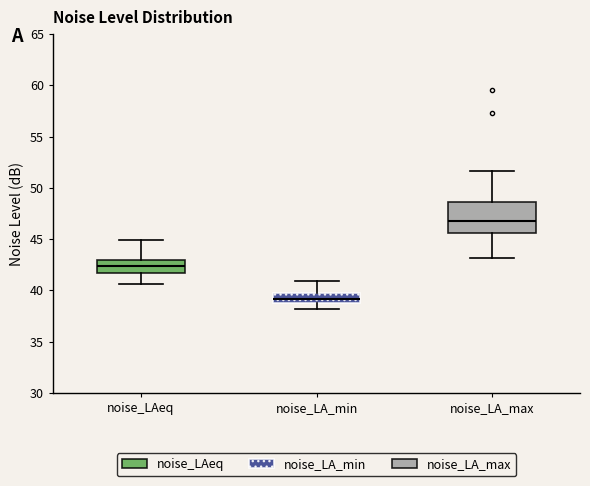

Which box has the lowest median line?

noise_LA_min